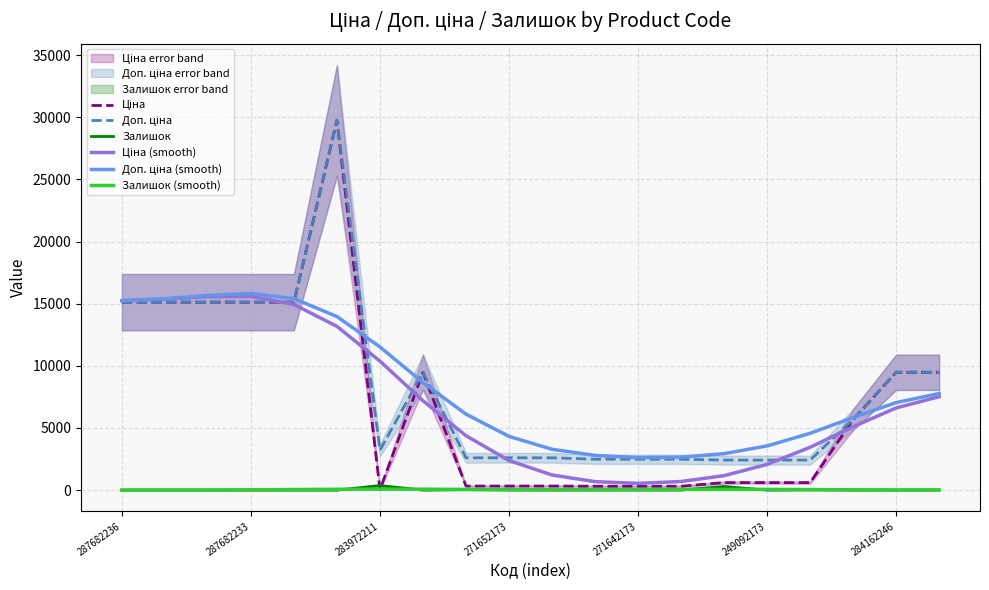

How many lines are shown in the chart?

6